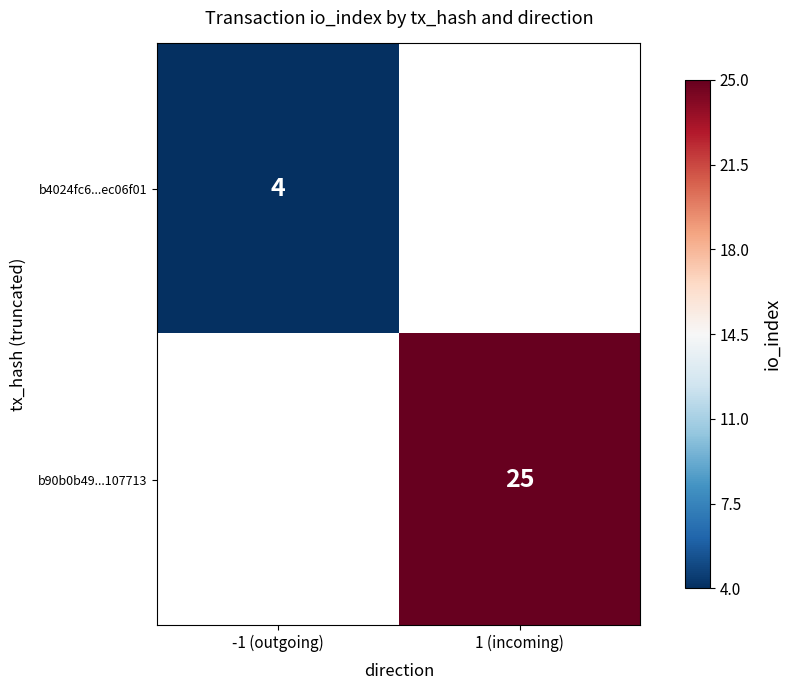

Which label corresponds to the largest value in the chart?

1 (incoming)